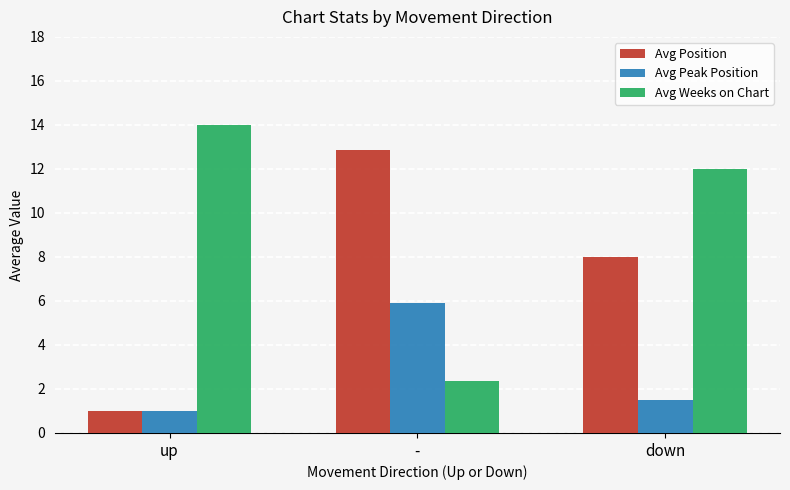

The Avg Weeks on Chart series shows 12.0 at down. True or false?

True